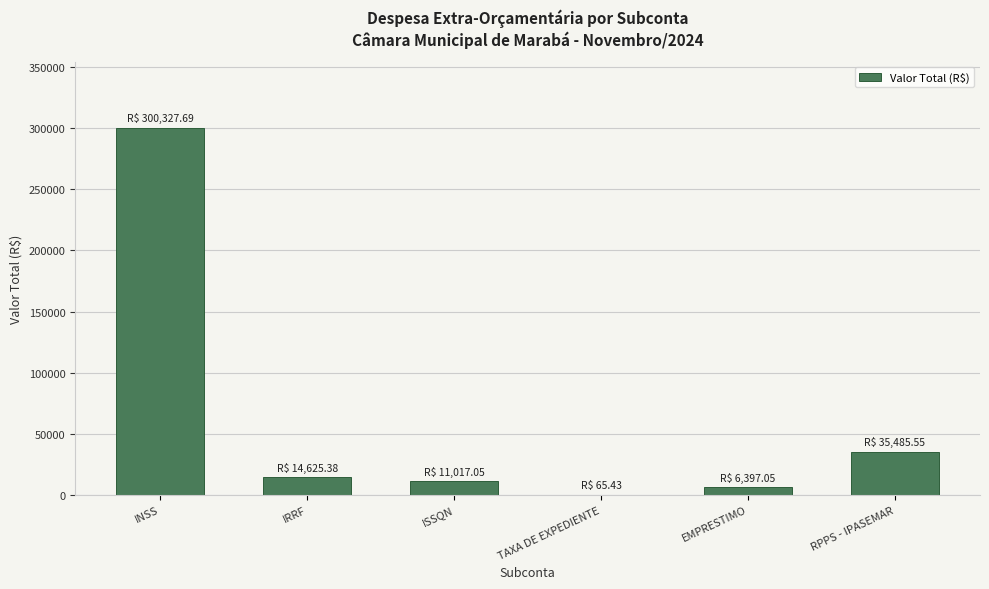

True or false: the data shows 65.4 at TAXA DE EXPEDIENTE.

True